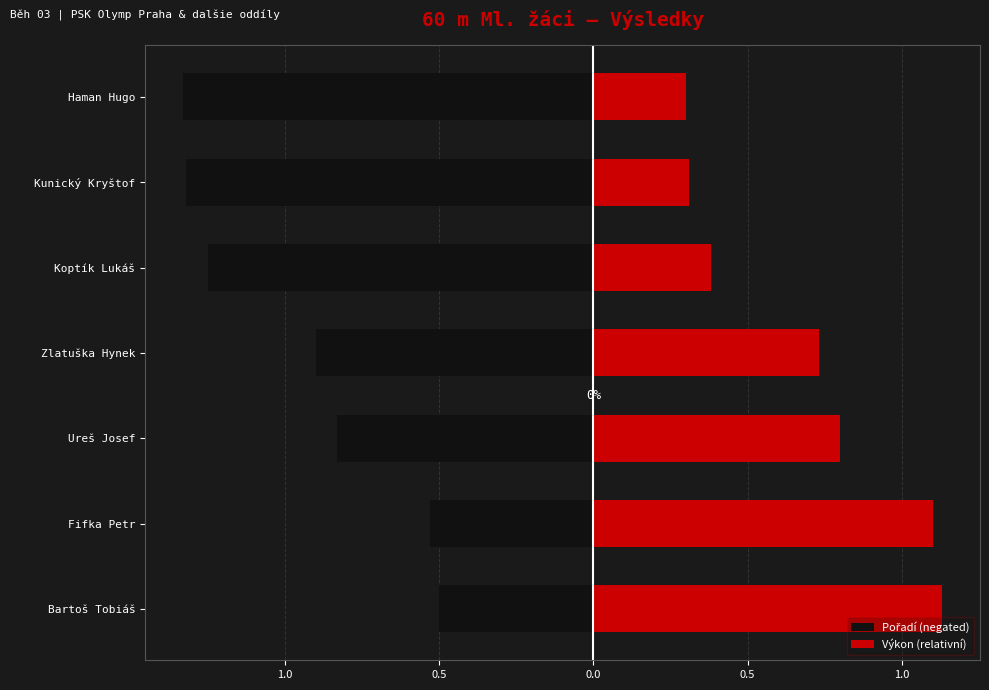

Is the value of Výkon (relativní) at Ureš Josef greater than the value of Pořadí (negated) at Kunický Kryštof?

Yes